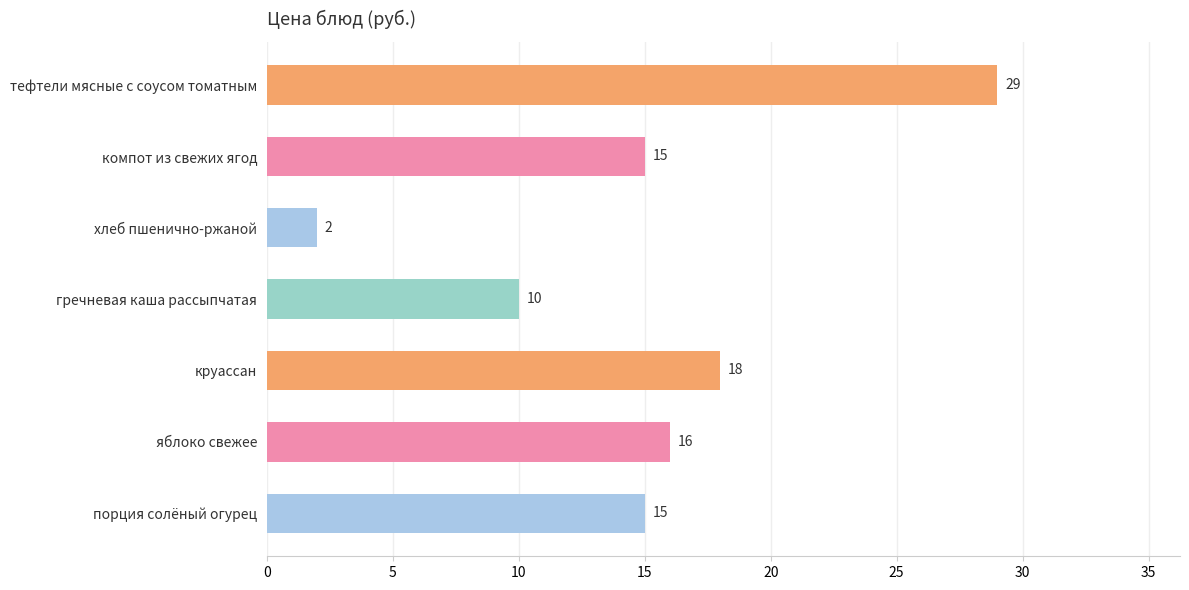

True or false: the data shows 0 at хлеб пшенично-ржаной.

False